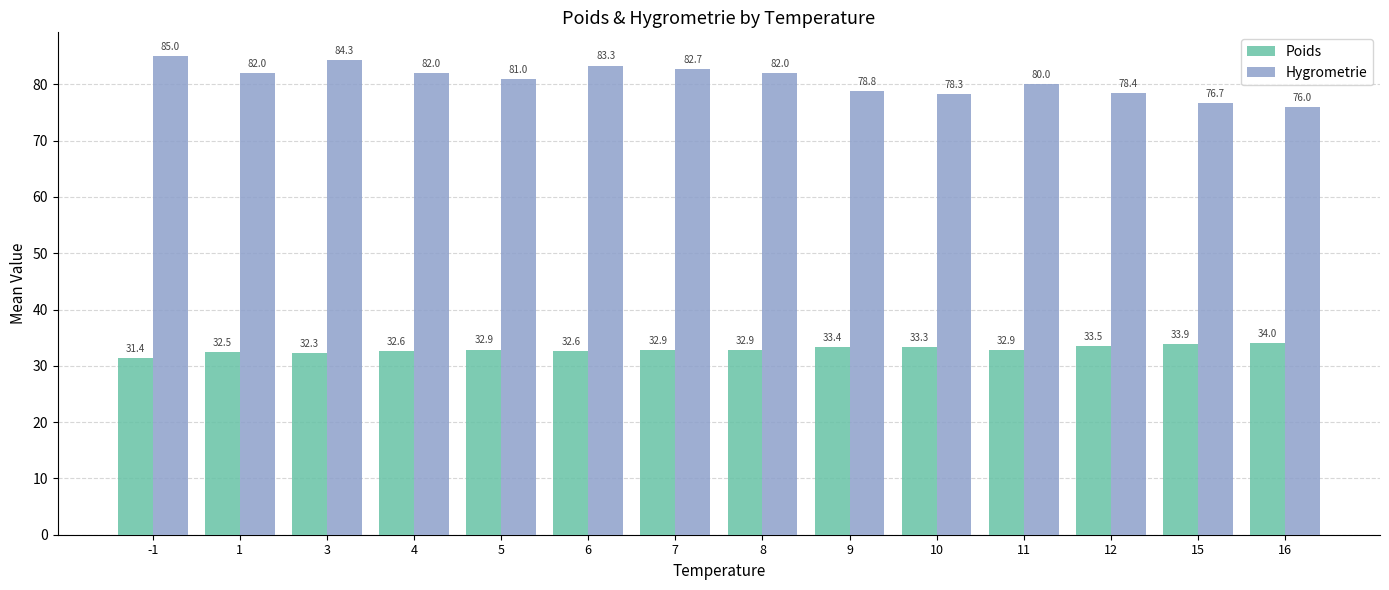

Does the chart contain any negative values?

No